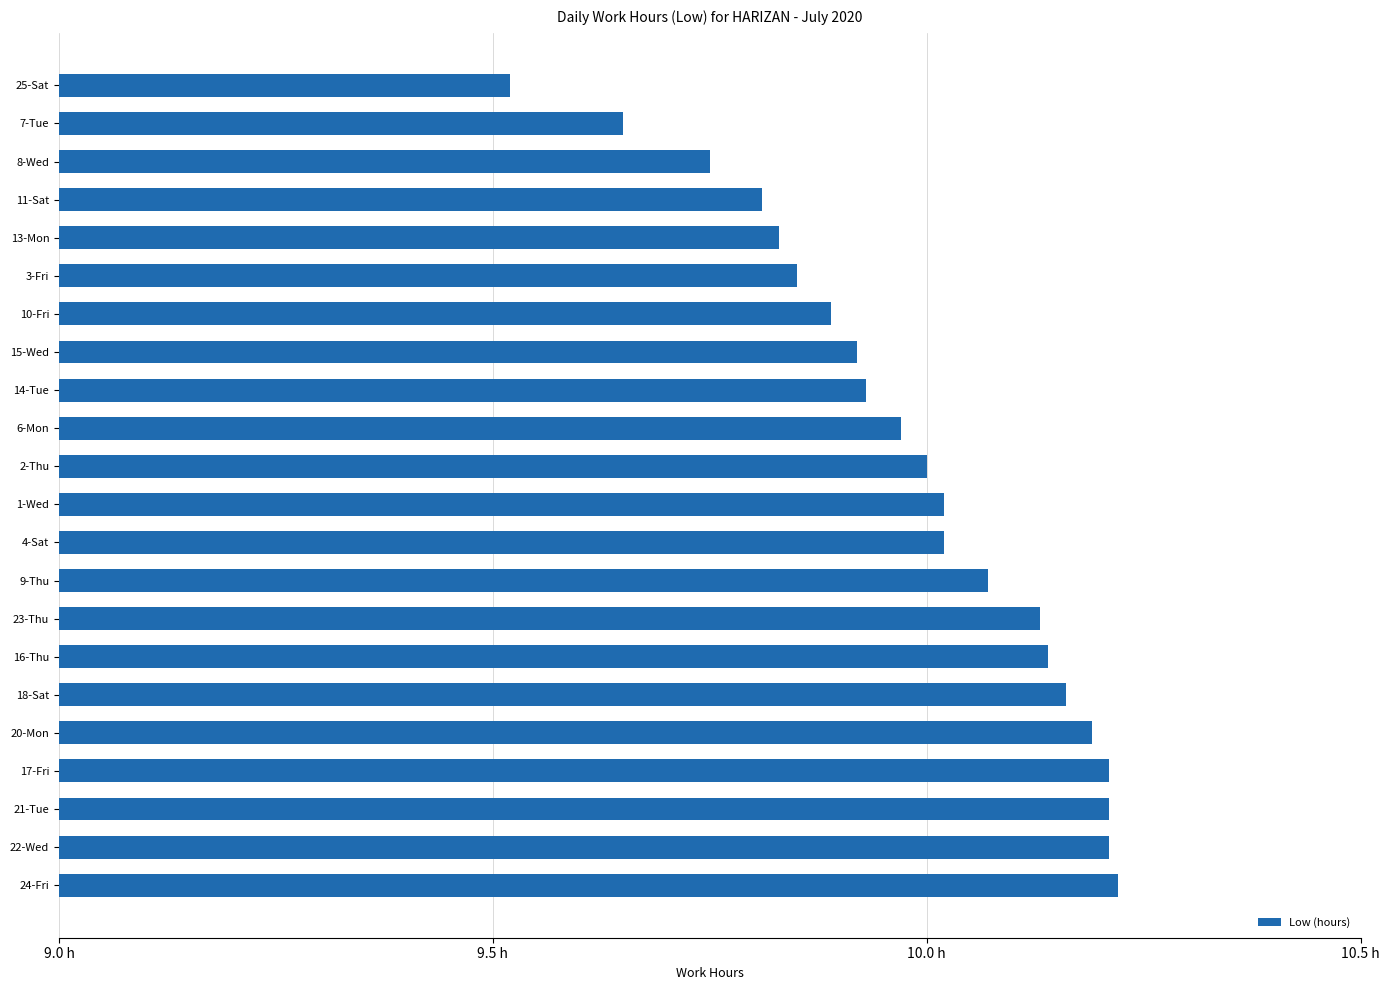

Does the chart contain any negative values?

No